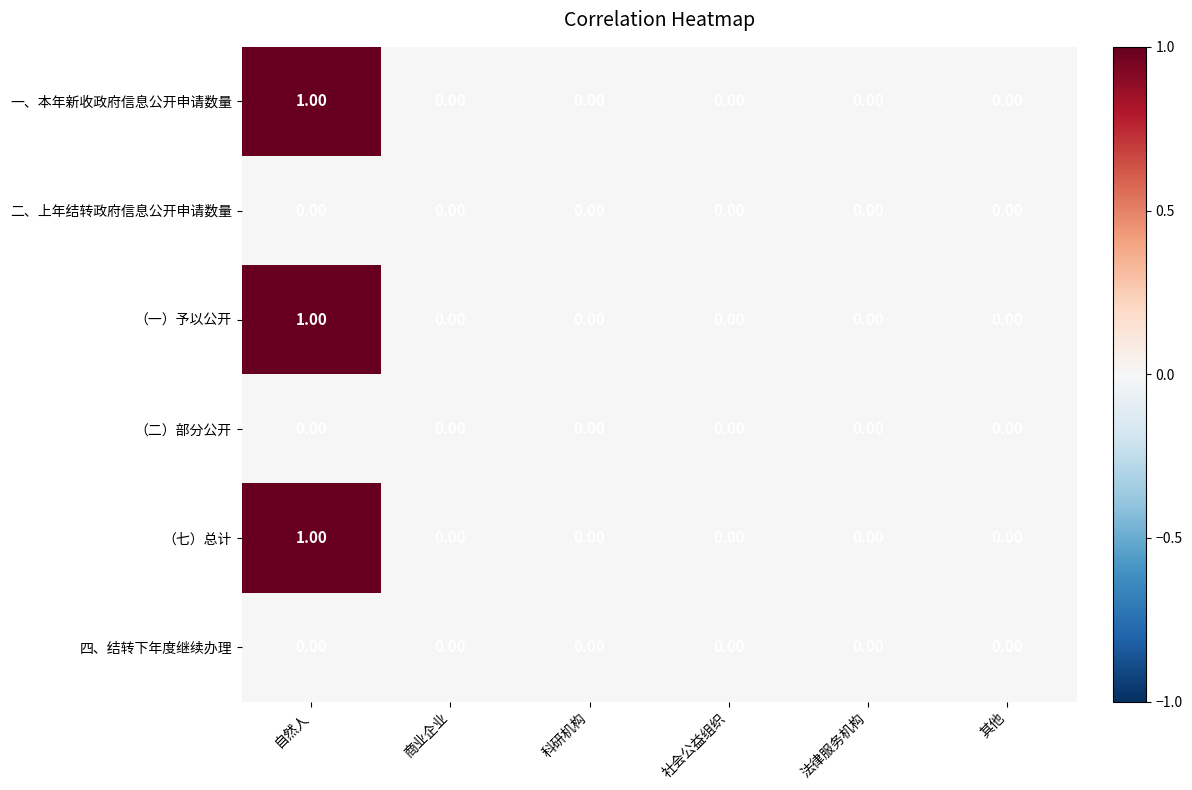

At which category is the sum across all series the highest?

自然人